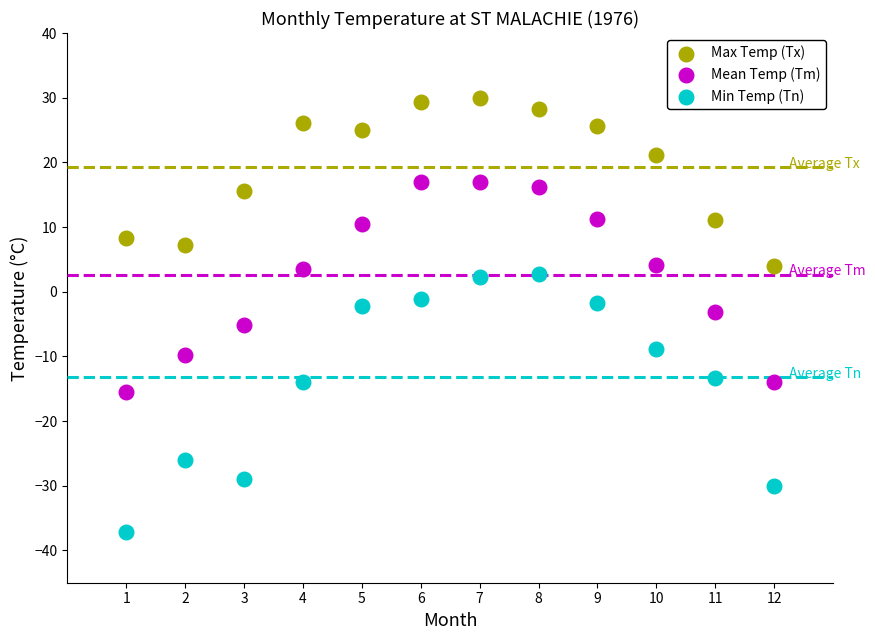

Which series reaches the maximum Y coordinate?

Max Temp (Tx)